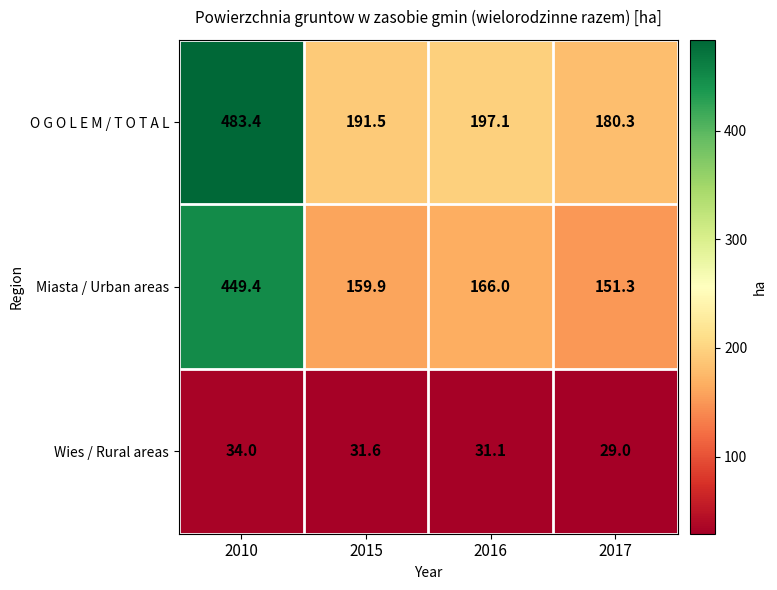

The value of Miasta / Urban areas at 2010 is 101.2. True or false?

False